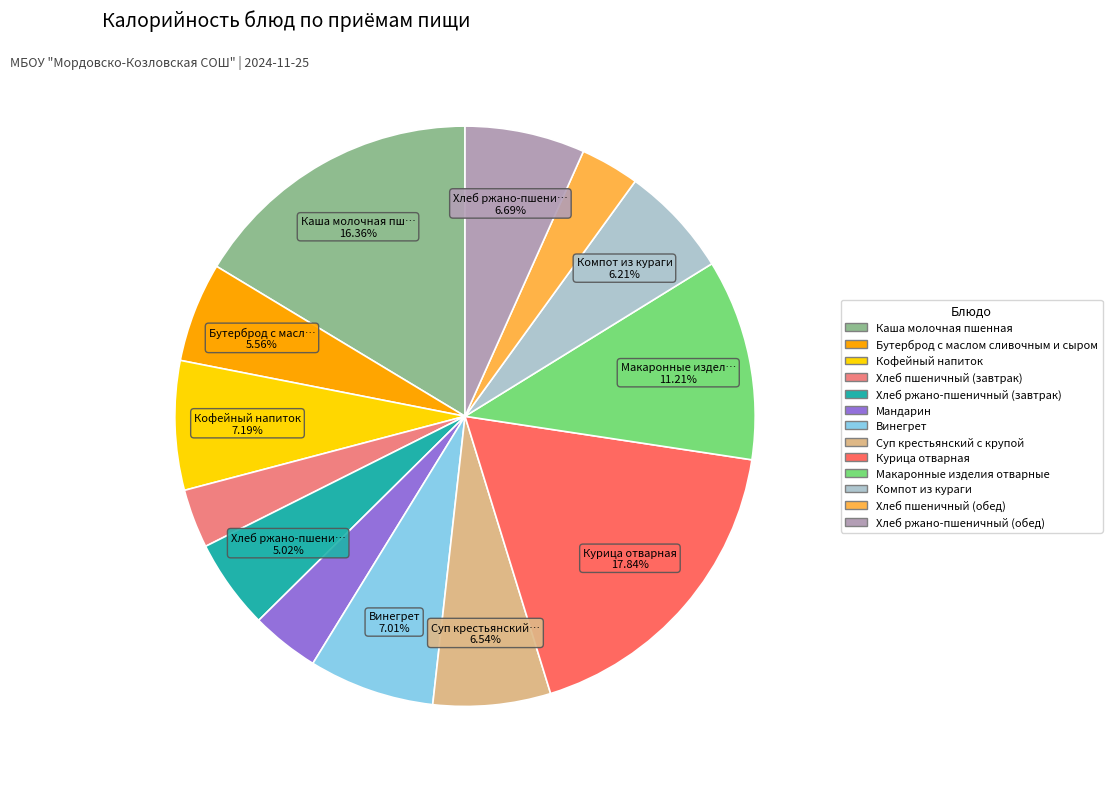

To the nearest percent, what is the difference between the largest and smallest slice percentages?

15%